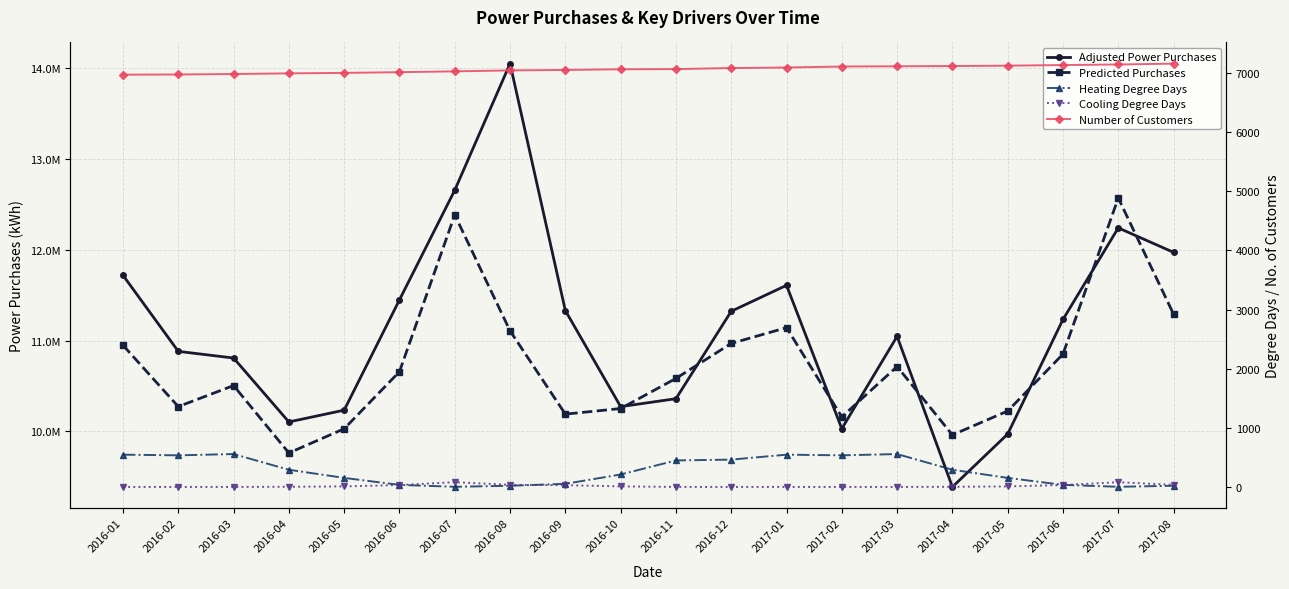

Reading right to left, what are all the values shown in this chart?

Adjusted Power Purchases: 2017-08=11969958.4	2017-07=12239047.6	2017-06=11231673.7	2017-05=9971542.3	2017-04=9389596.8	2017-03=11045373.5	2017-02=10030269.5	2017-01=11607269.3	2016-12=11321735.2	2016-11=10360075.3	2016-10=10272831.7	2016-09=11329825.6	2016-08=14045928.4	2016-07=12653341.4	2016-06=11447199.9	2016-05=10234090.8	2016-04=10104563.9	2016-03=10807575.8	2016-02=10880832.7	2016-01=11717785.7
Predicted Purchases: 2017-08=11290228.0	2017-07=12567539.8	2017-06=10850702.9	2017-05=10224588.9	2017-04=9961656.3	2017-03=10714051.4	2017-02=10160003.3	2017-01=11141624.1	2016-12=10968049.9	2016-11=10583023.6	2016-10=10252011.5	2016-09=10190511.5	2016-08=11106348.8	2016-07=12382061.6	2016-06=10657229.9	2016-05=10029517.0	2016-04=9763386.5	2016-03=10504589.0	2016-02=10273287.0	2016-01=10948151.2
Heating Degree Days: 2017-08=19.8	2017-07=2.4	2017-06=34.9	2017-05=153.0	2017-04=290.6	2017-03=556.1	2017-02=534.5	2017-01=545.7	2016-12=462.3	2016-11=448.1	2016-10=210.7	2016-09=52.5	2016-08=19.8	2016-07=2.4	2016-06=34.9	2016-05=153.0	2016-04=290.6	2016-03=556.1	2016-02=534.5	2016-01=545.7
Cooling Degree Days: 2017-08=35.3	2017-07=80.3	2017-06=31.9	2017-05=8.9	2017-04=2.6	2017-03=0.0	2017-02=0.0	2017-01=0.0	2016-12=0.0	2016-11=0.0	2016-10=9.4	2016-09=29.2	2016-08=35.3	2016-07=80.3	2016-06=31.9	2016-05=8.9	2016-04=2.6	2016-03=0.0	2016-02=0.0	2016-01=0.0
Number of Customers: 2017-08=7160.0	2017-07=7145.0	2017-06=7136.0	2017-05=7125.0	2017-04=7119.0	2017-03=7115.0	2017-02=7111.0	2017-01=7094.0	2016-12=7085.0	2016-11=7067.0	2016-10=7064.0	2016-09=7053.0	2016-08=7045.0	2016-07=7029.0	2016-06=7015.0	2016-05=7003.0	2016-04=6995.0	2016-03=6984.0	2016-02=6976.0	2016-01=6973.0